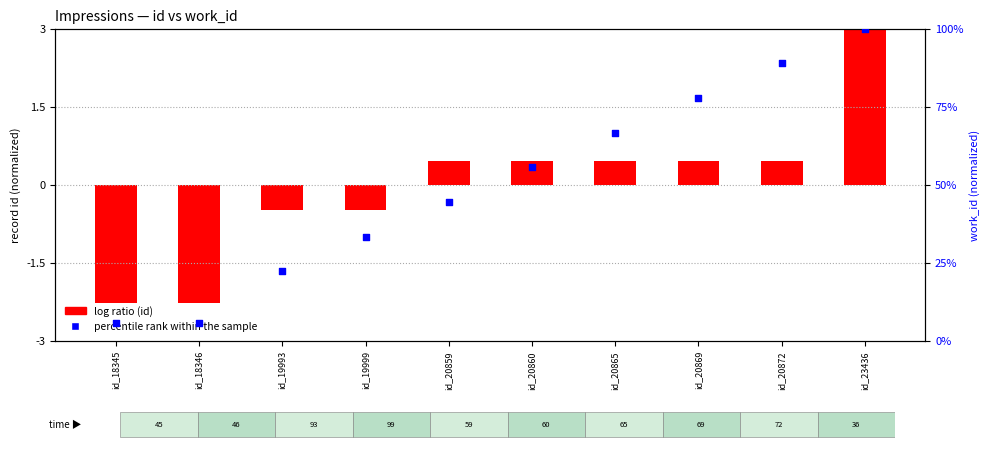

What are all the series names shown in the legend?

log ratio (id), percentile rank within the sample